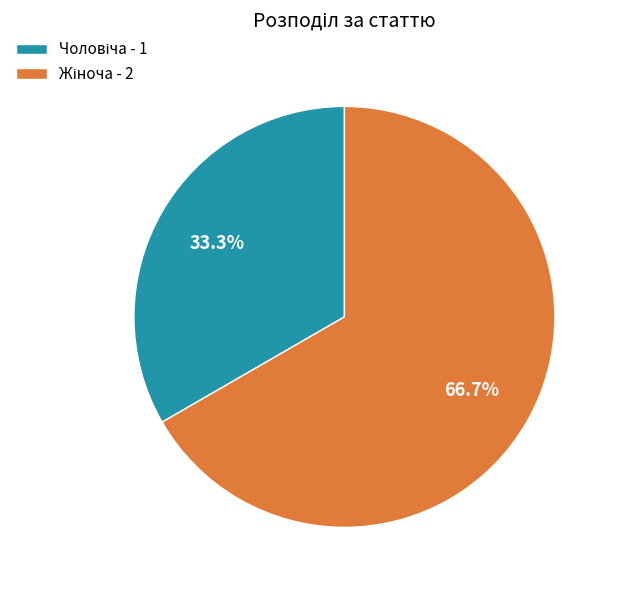

Does any single category account for the majority?

Yes